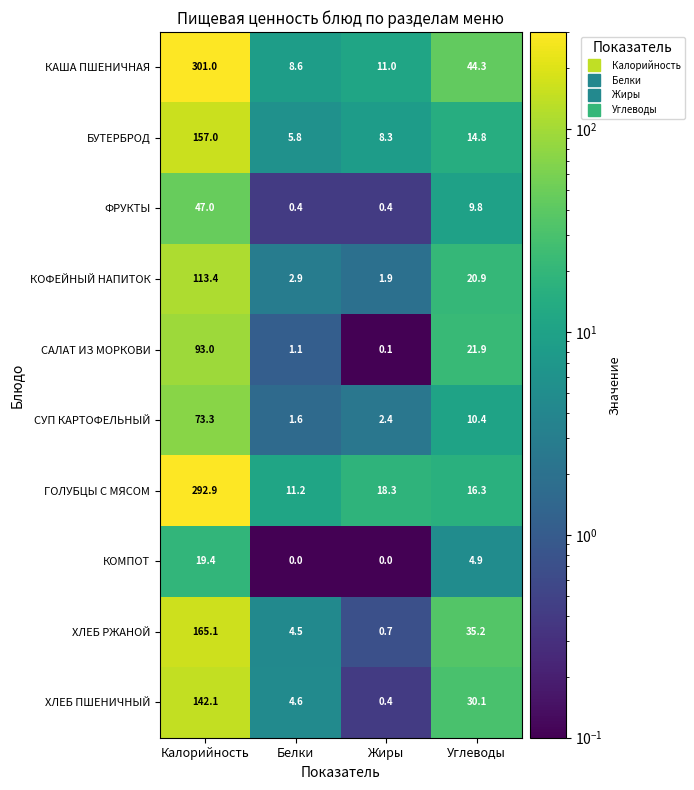

At which label is КАША ПШЕНИЧНАЯ closest to 154?

Углеводы